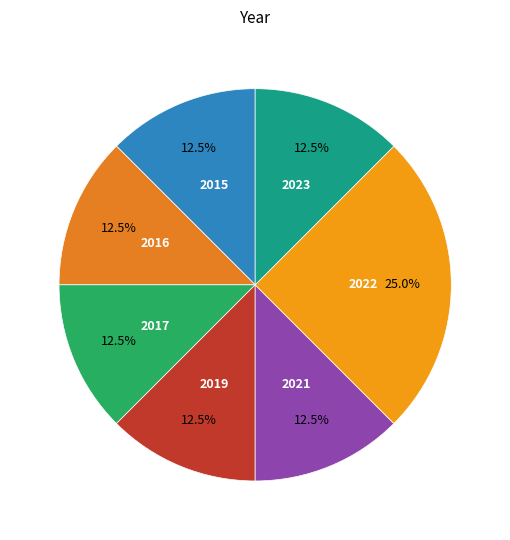

Which category has the biggest portion of the pie?

2022